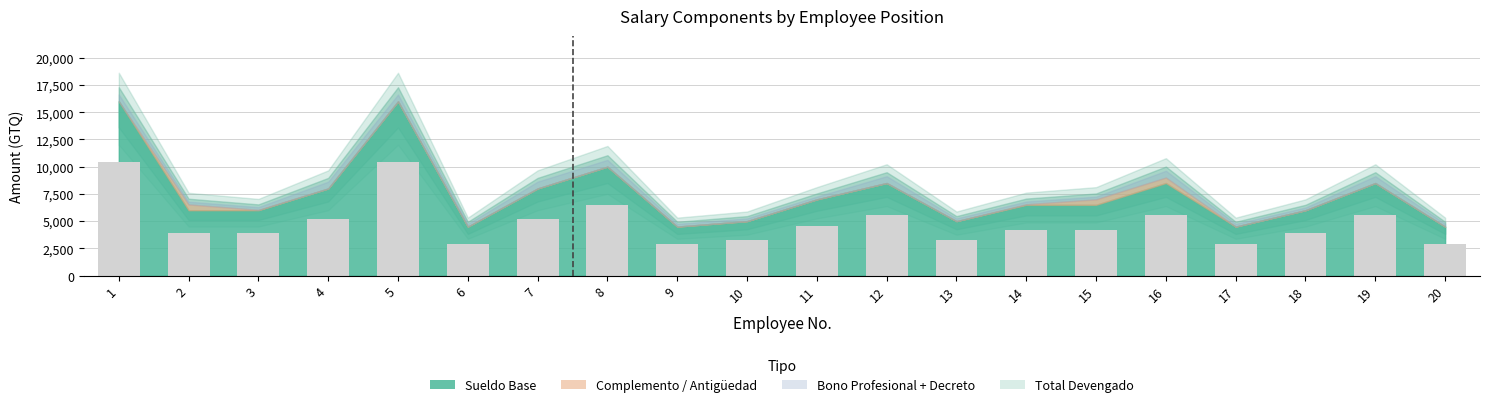

Is it true that the value at 19 is 5525?

True